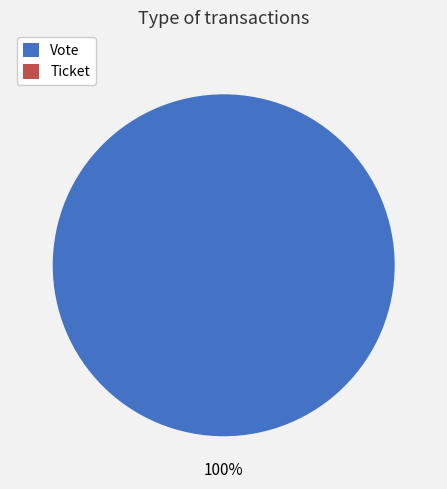

Does Ticket account for over 50% of the chart?

No